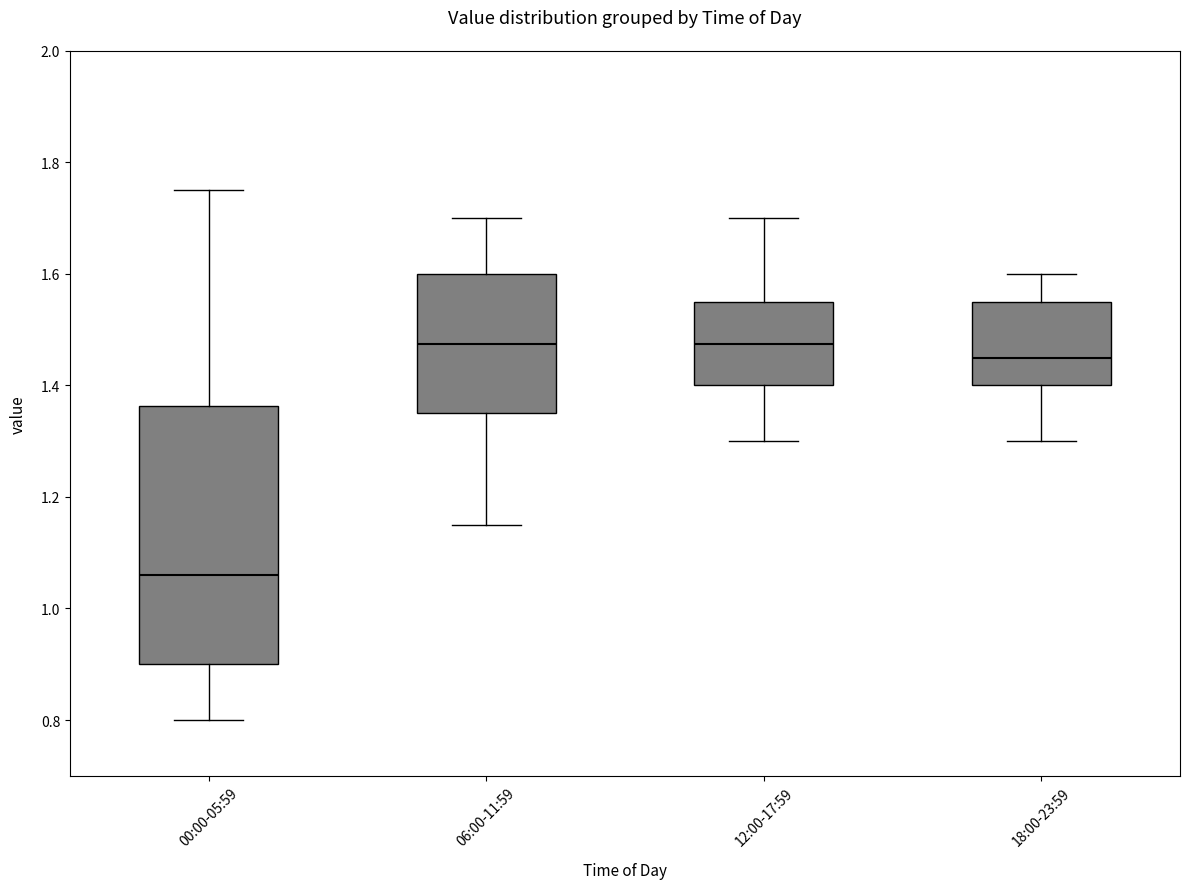

Comparing the boxes themselves (not the whiskers), which one is the tallest?

00:00-05:59